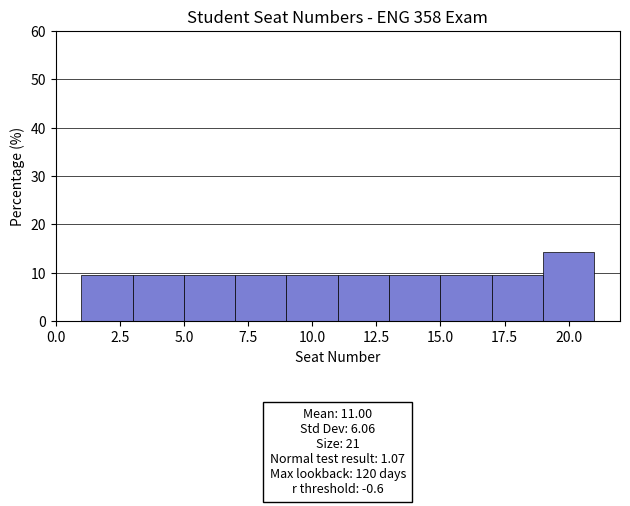

Over which range of the x-axis is the bar tallest?

19 to 21